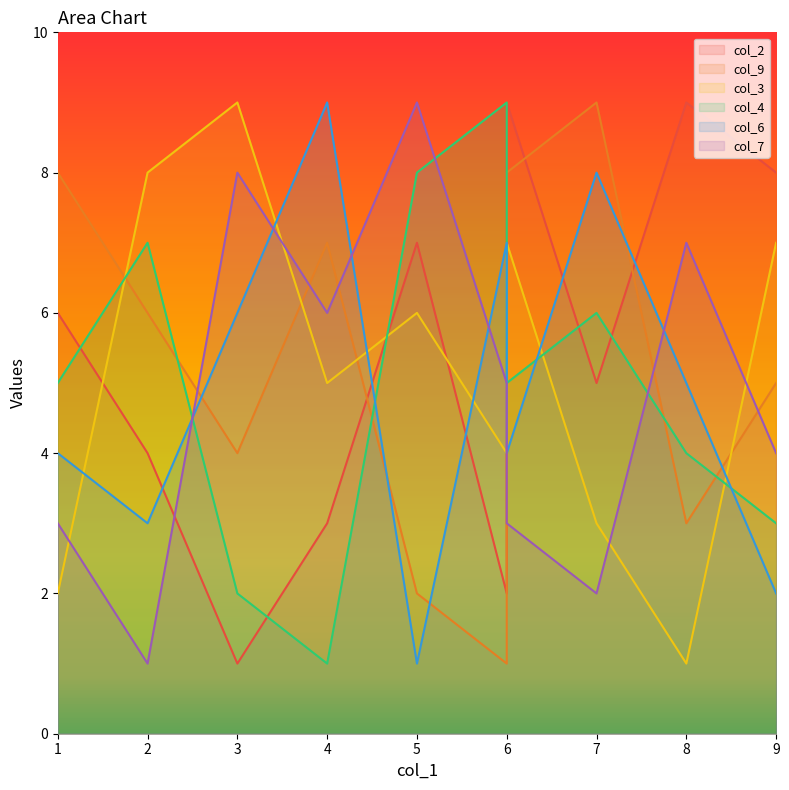

How many interior local valleys does the col_3 series have?

3